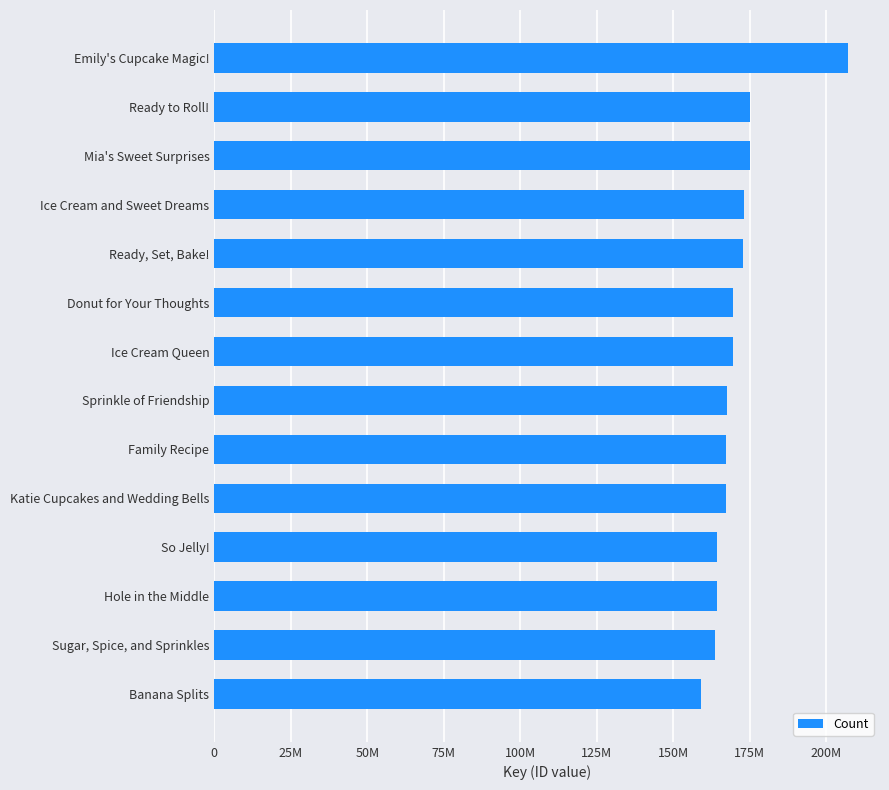

Does the chart contain any negative values?

No